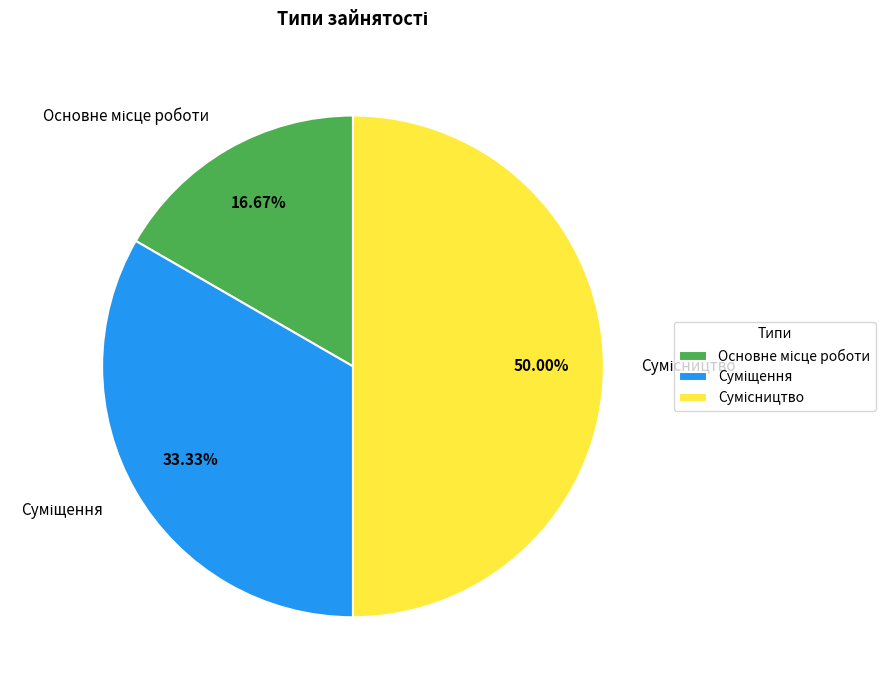

Approximately how many times larger is the value at Основне місце роботи compared to Суміщення?

0.5